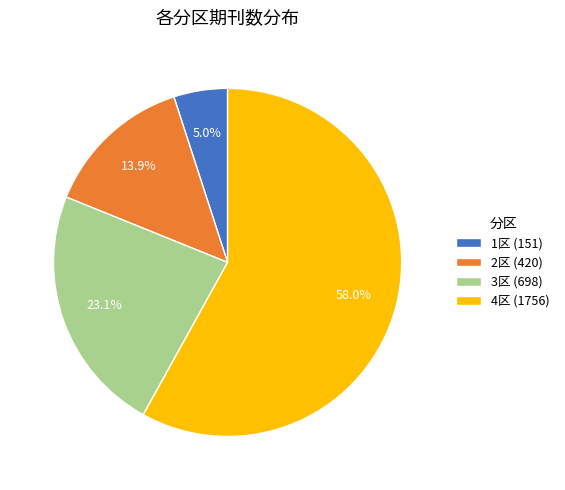

Rank the categories by value from highest to lowest.

4区, 3区, 2区, 1区